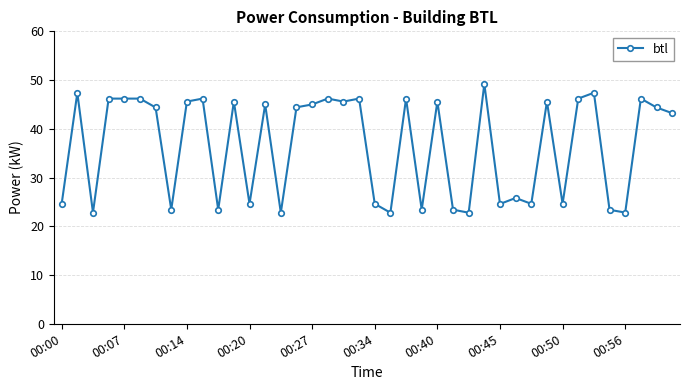

What is the maximum value shown in the chart?

49.2